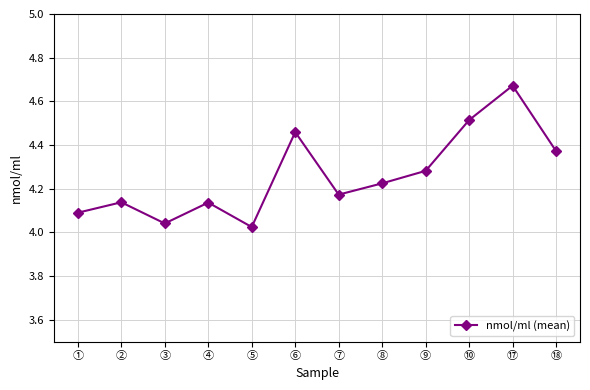

Does the chart have visible grid lines?

Yes